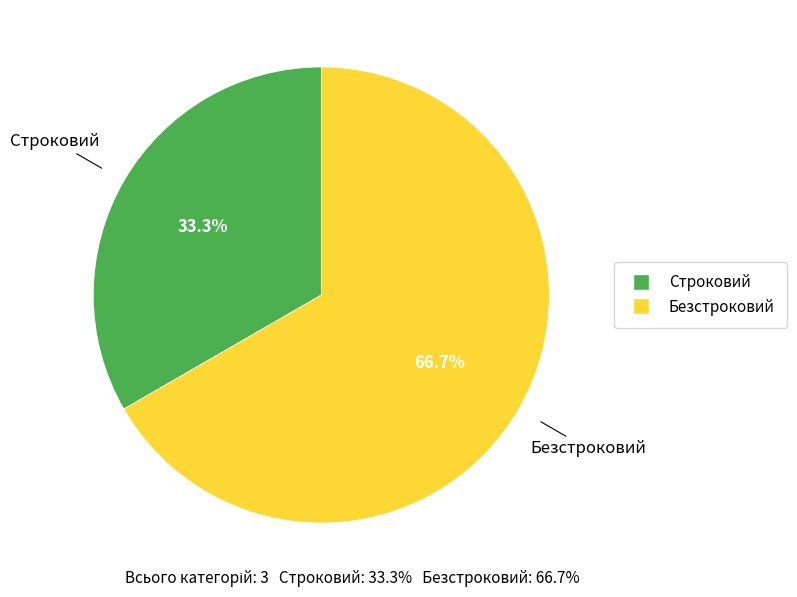

What is the majority slice?

Безстроковий